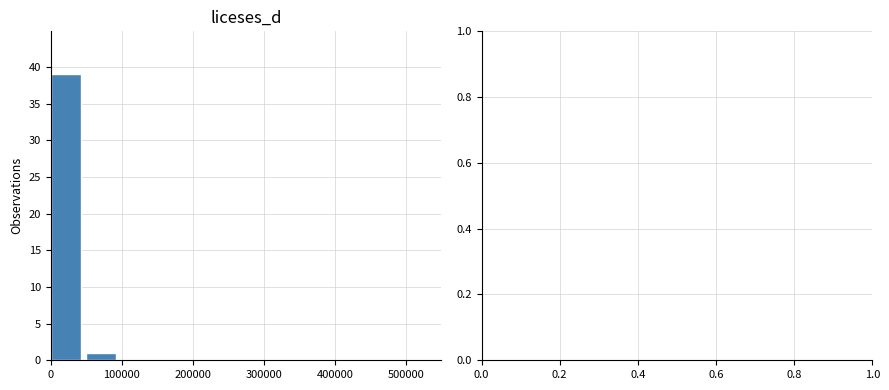

What is the maximum value shown in the chart?

39